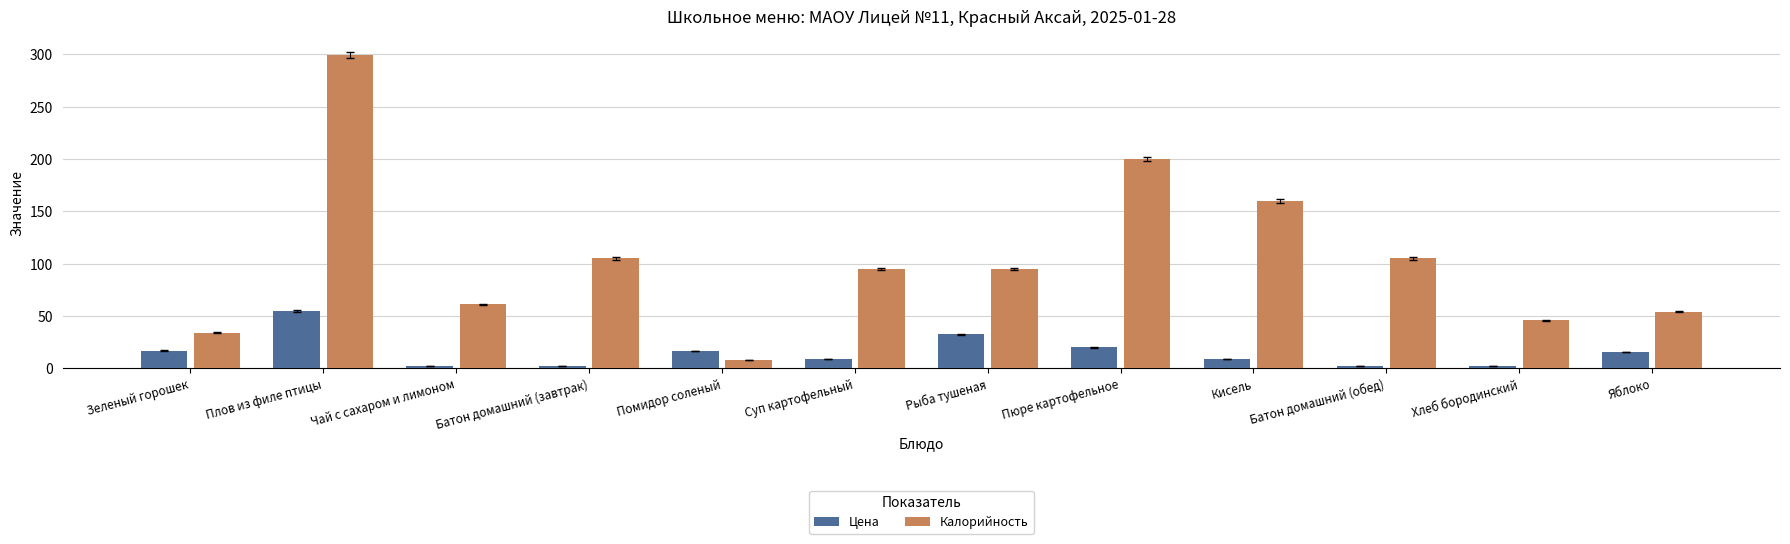

How many data points in Цена are above 15?

6